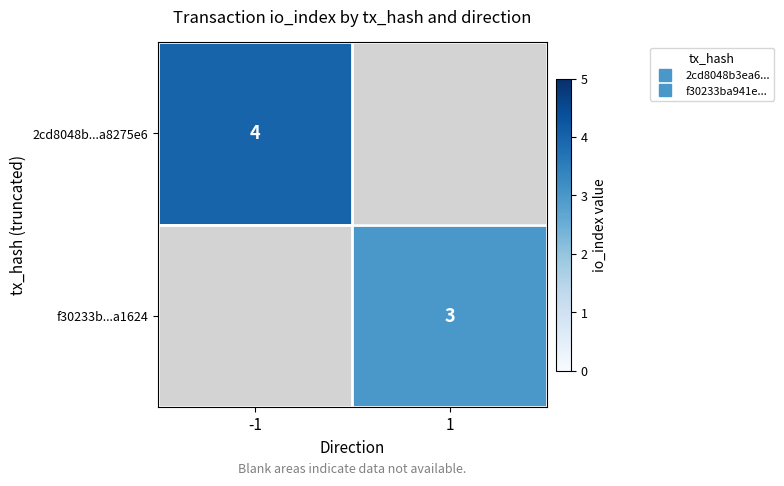

What is the greatest value displayed?

4.0